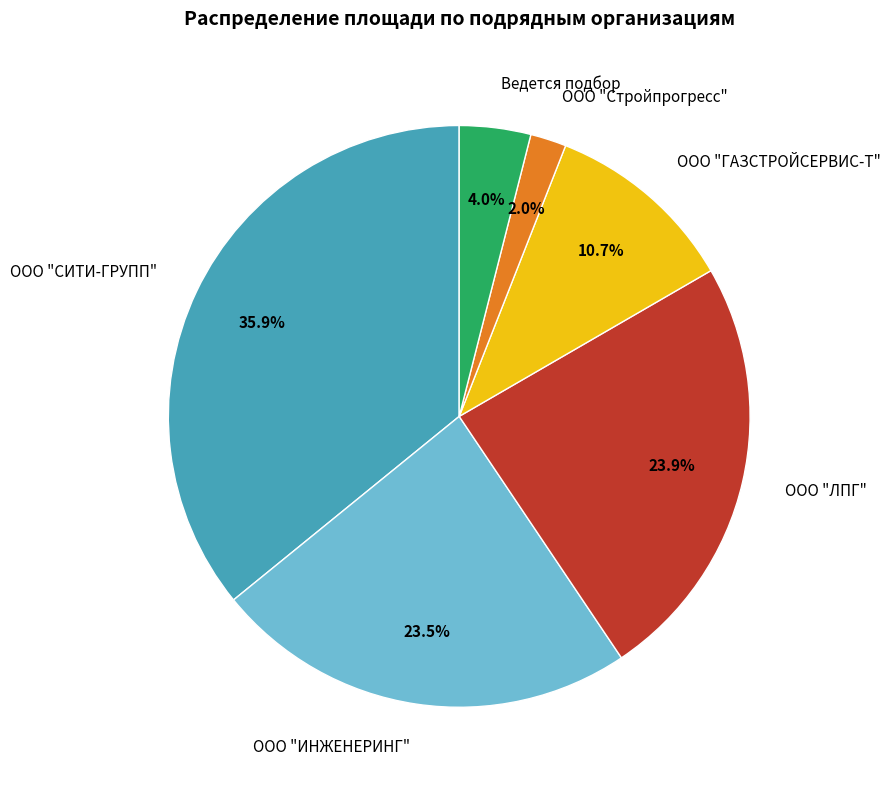

Which has a higher value, ООО "Стройпрогресс" or Ведется подбор?

Ведется подбор